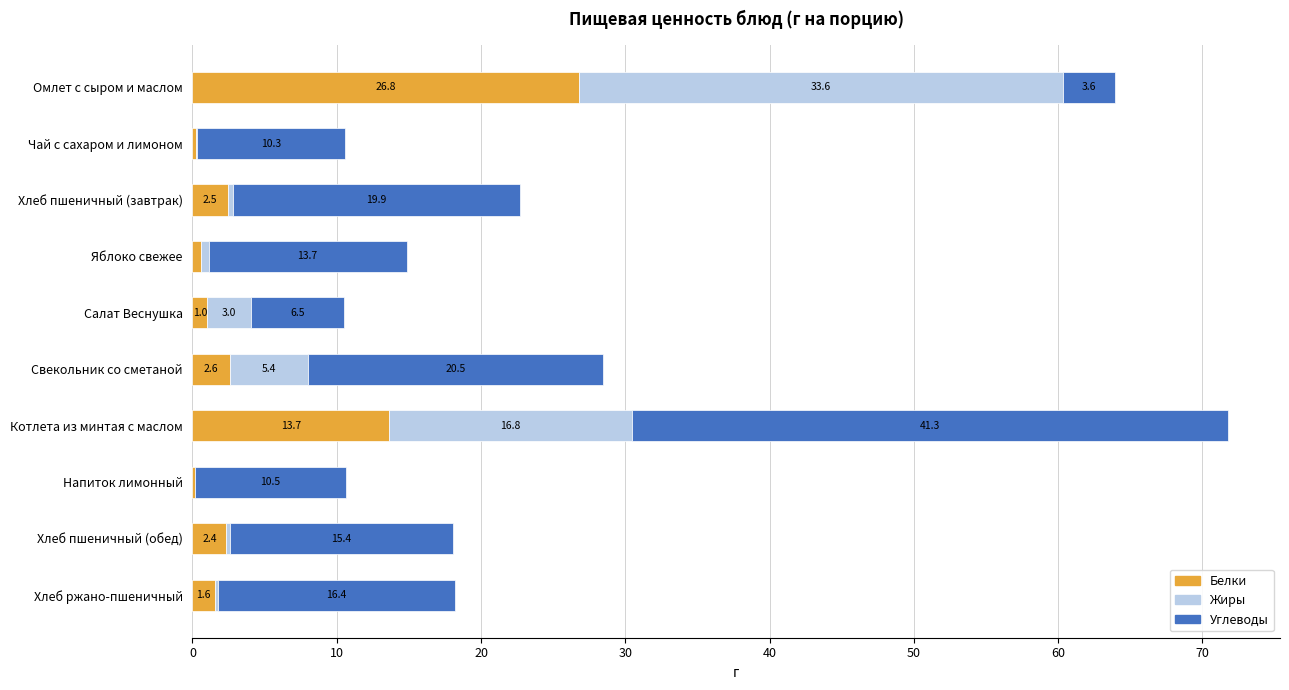

What is the total value across all series at Напиток лимонный?

10.6